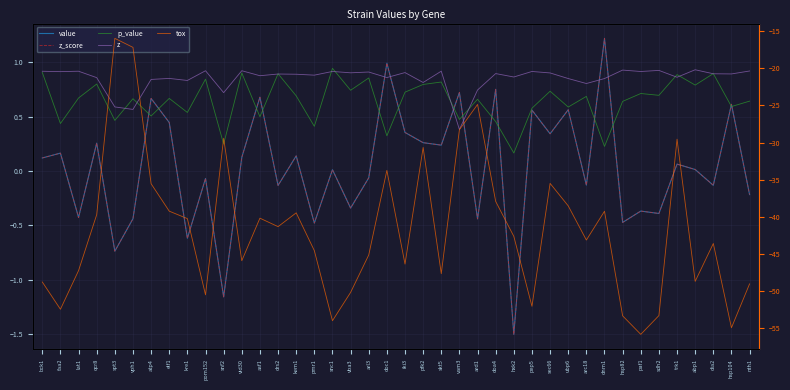

Where is z nearest to the value 0?

vam3